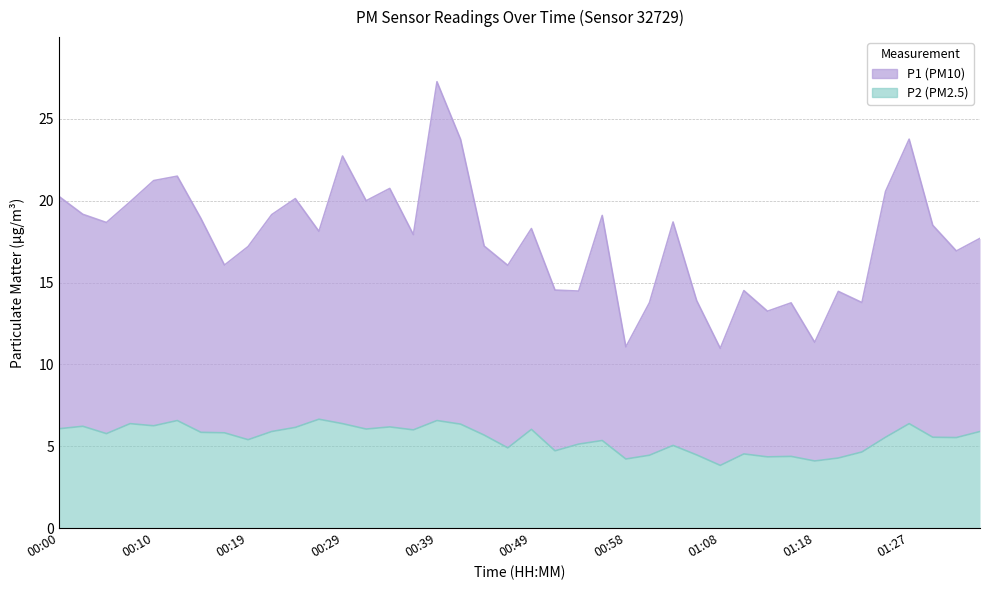

How many series are shown in this chart?

2